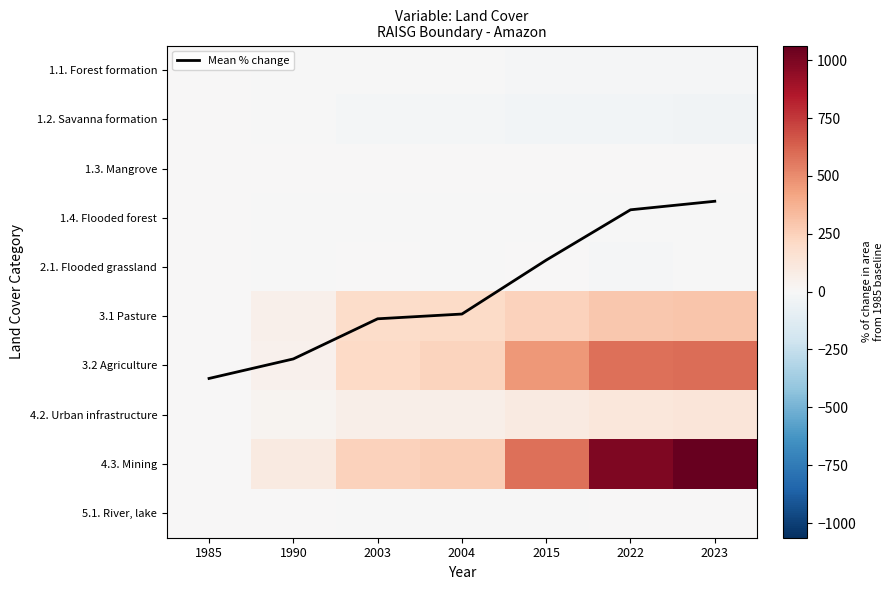

How many series are shown in this chart?

11